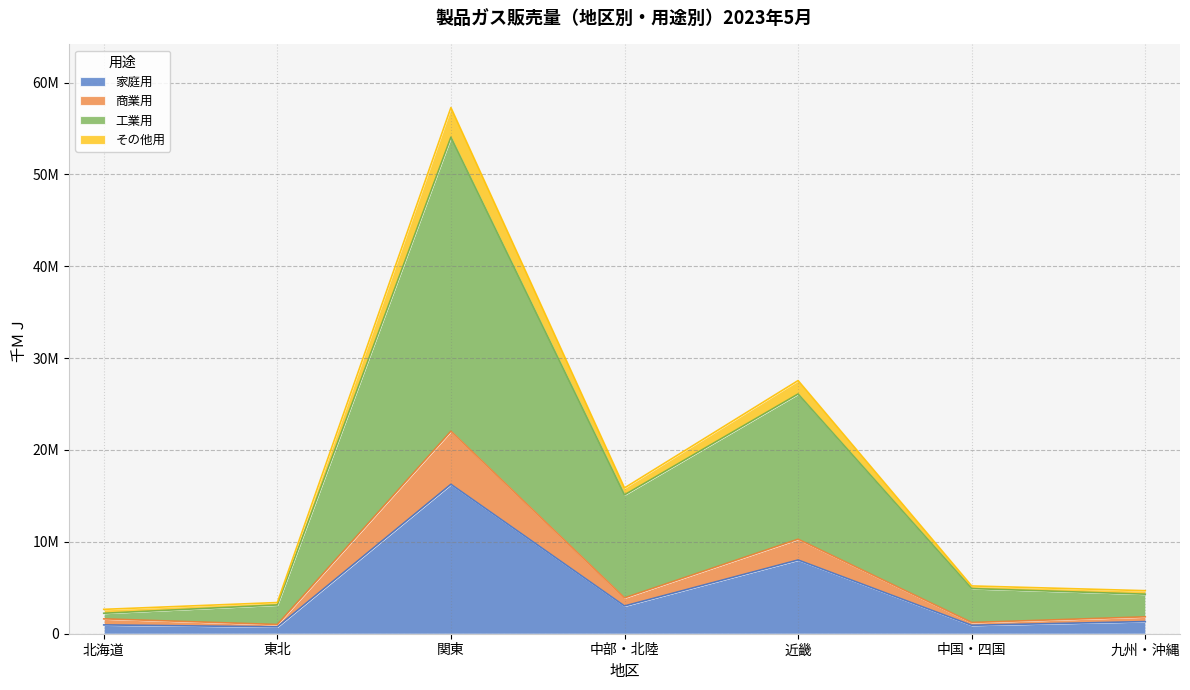

Where does the 商業用 series first go above 1838408?

関東